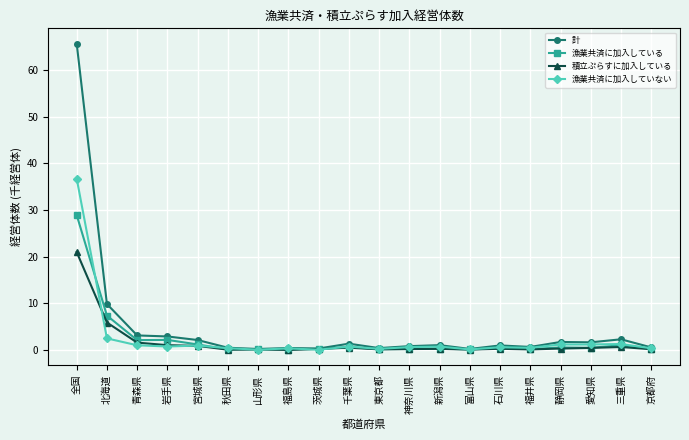

True or false: 計 has a value of 42.5 at 全国.

False